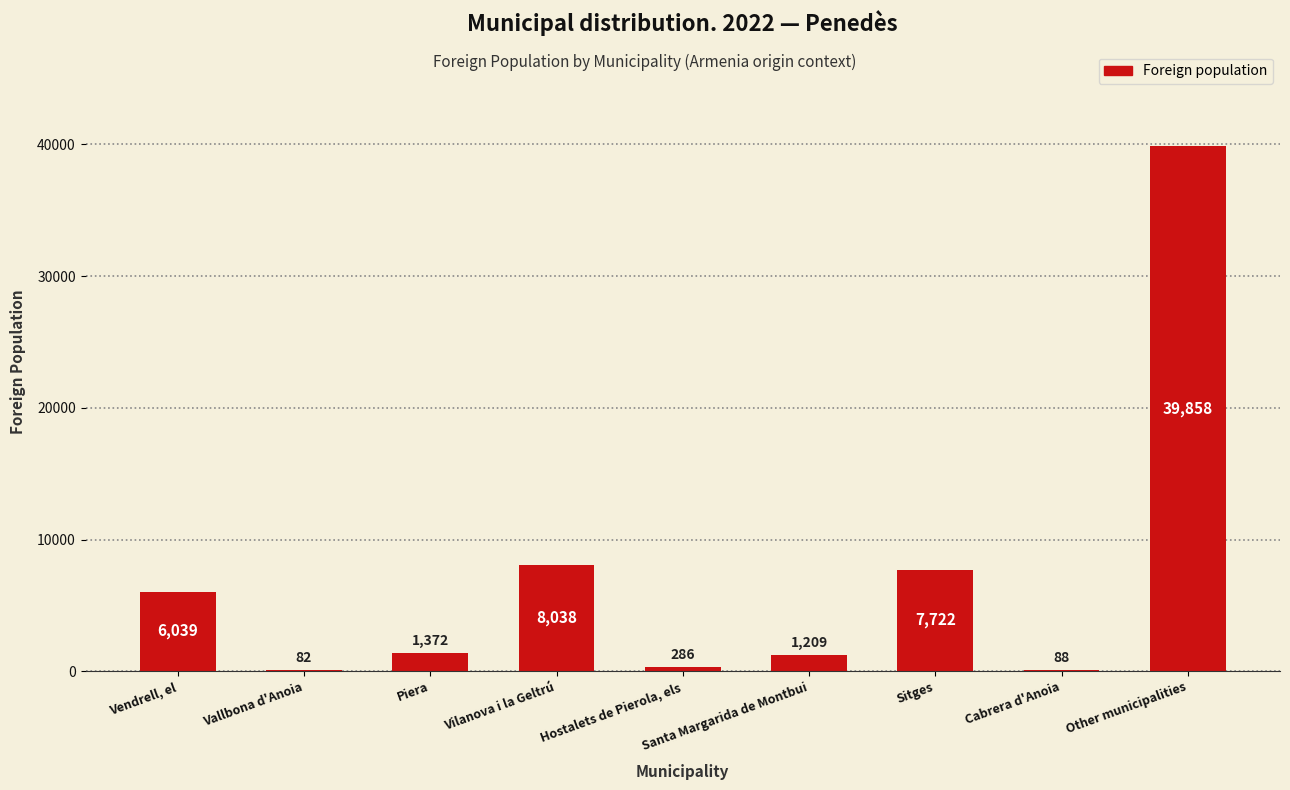

At which label is the value closest to 19970?

Vilanova i la Geltrú